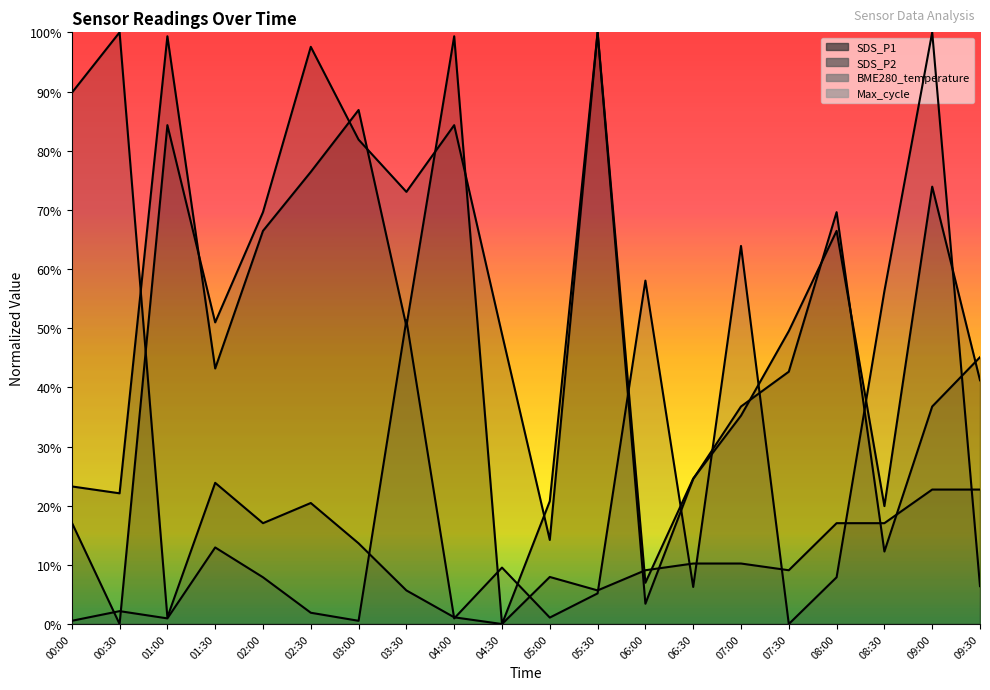

What is the label of the 5th point from the right?

07:30